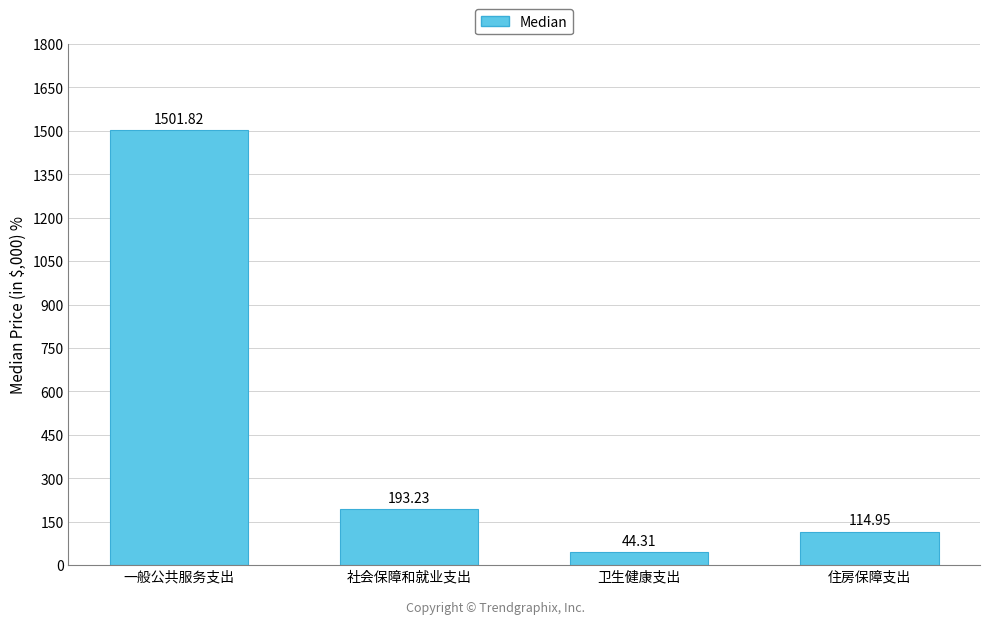

Rank the categories by value from lowest to highest.

卫生健康支出, 住房保障支出, 社会保障和就业支出, 一般公共服务支出